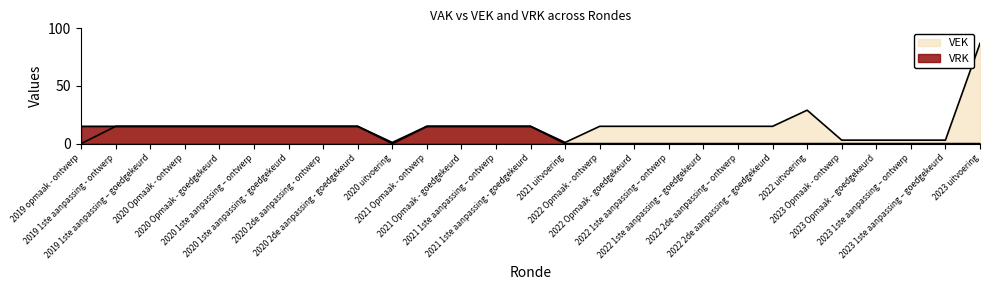

What is the sum of all VRK values?

195